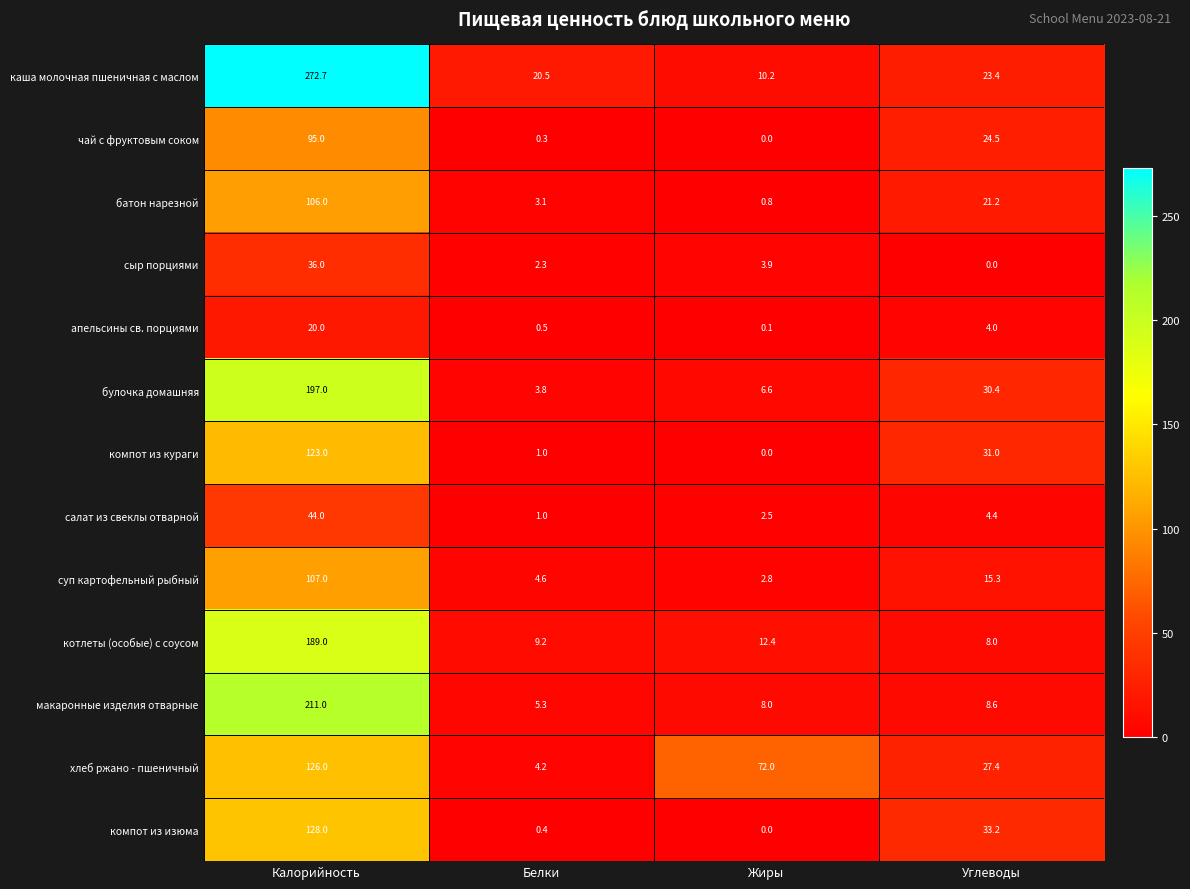

At which label is булочка домашняя closest to 100?

Углеводы